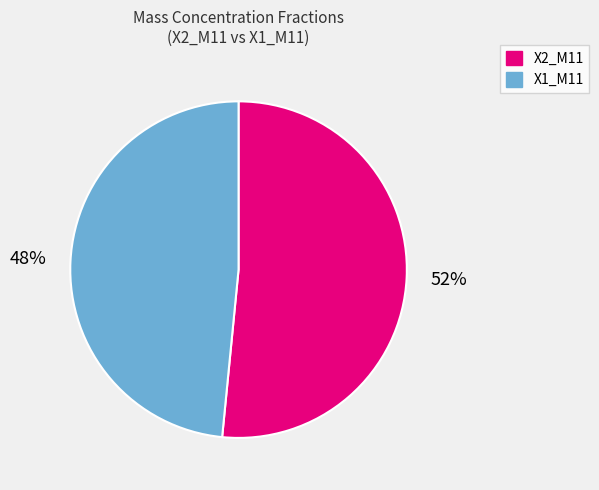

What is the ratio of the value at X1_M11 to the value at X2_M11?

0.9